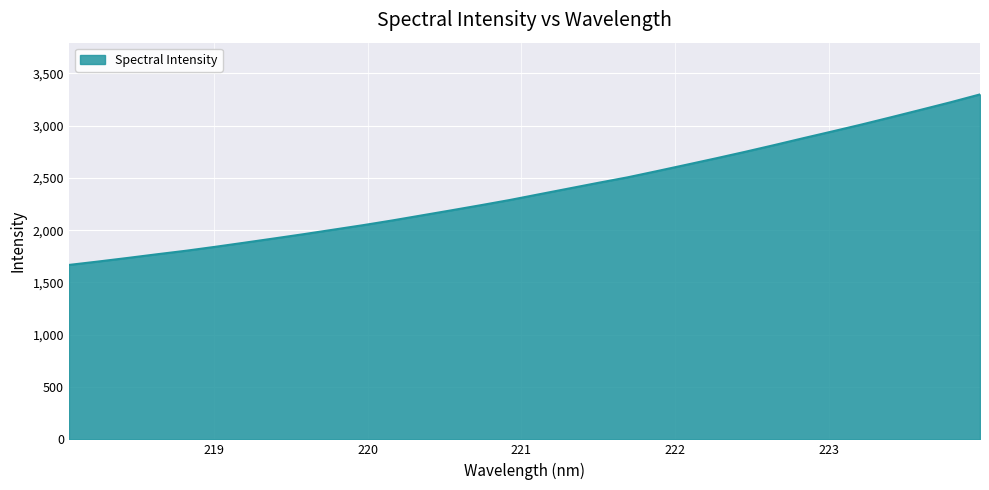

What is the greatest value displayed?

3298.6